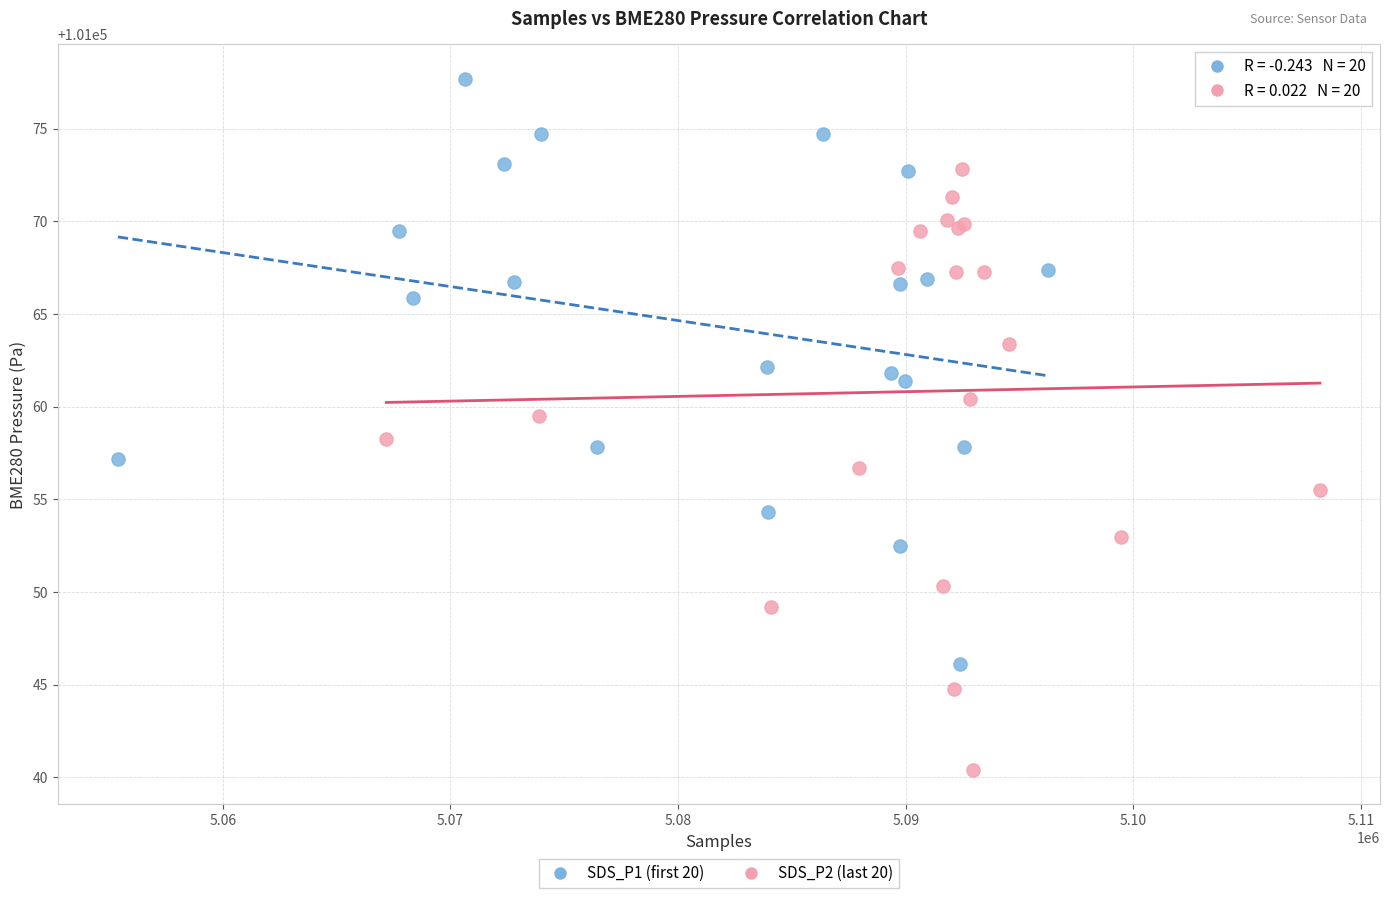

Which series reaches the minimum Y coordinate?

SDS_P2 (last 20)